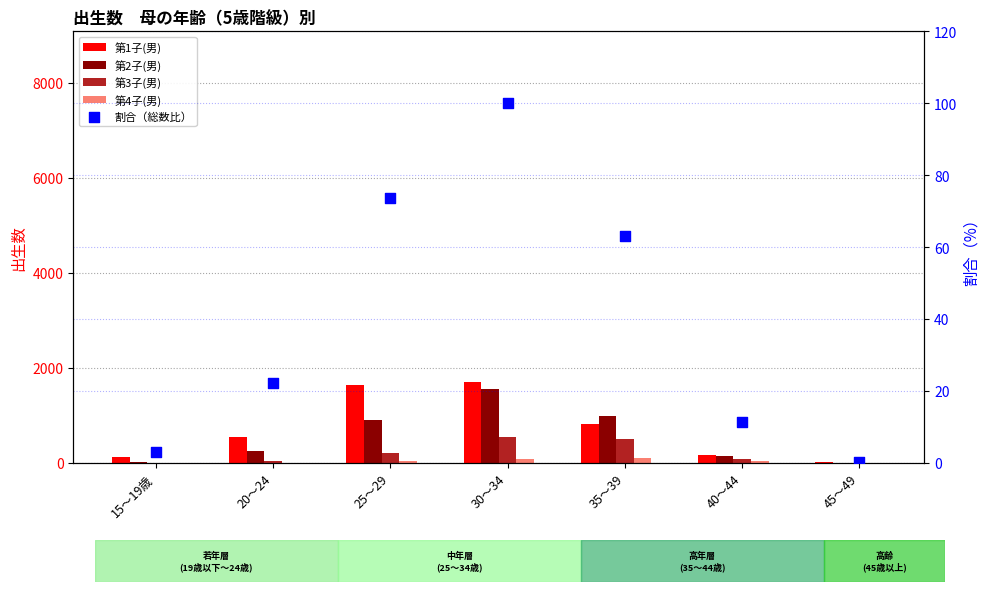

Which series has the largest Y range (max minus min)?

第1子(男)